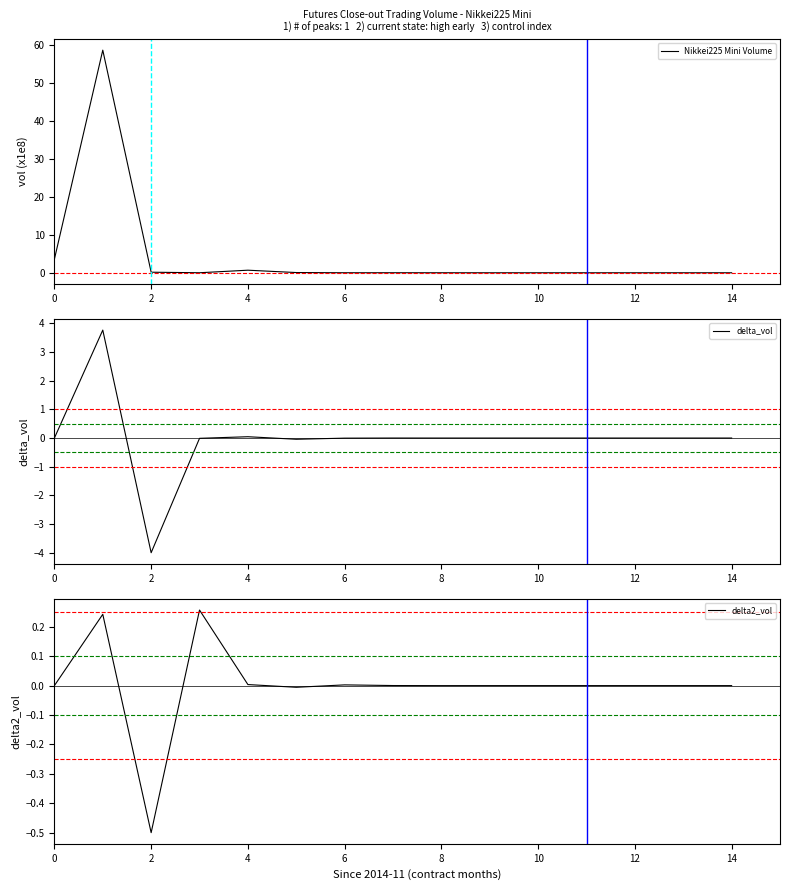

What is the label of the 12th point from the left?

11